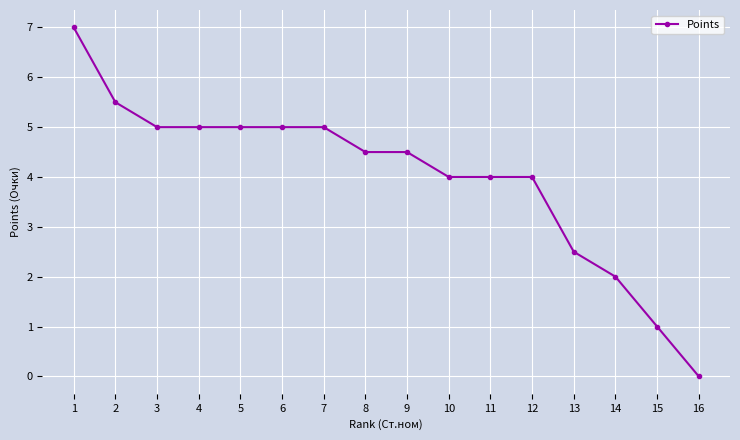

How many distinct data groups are displayed?

1